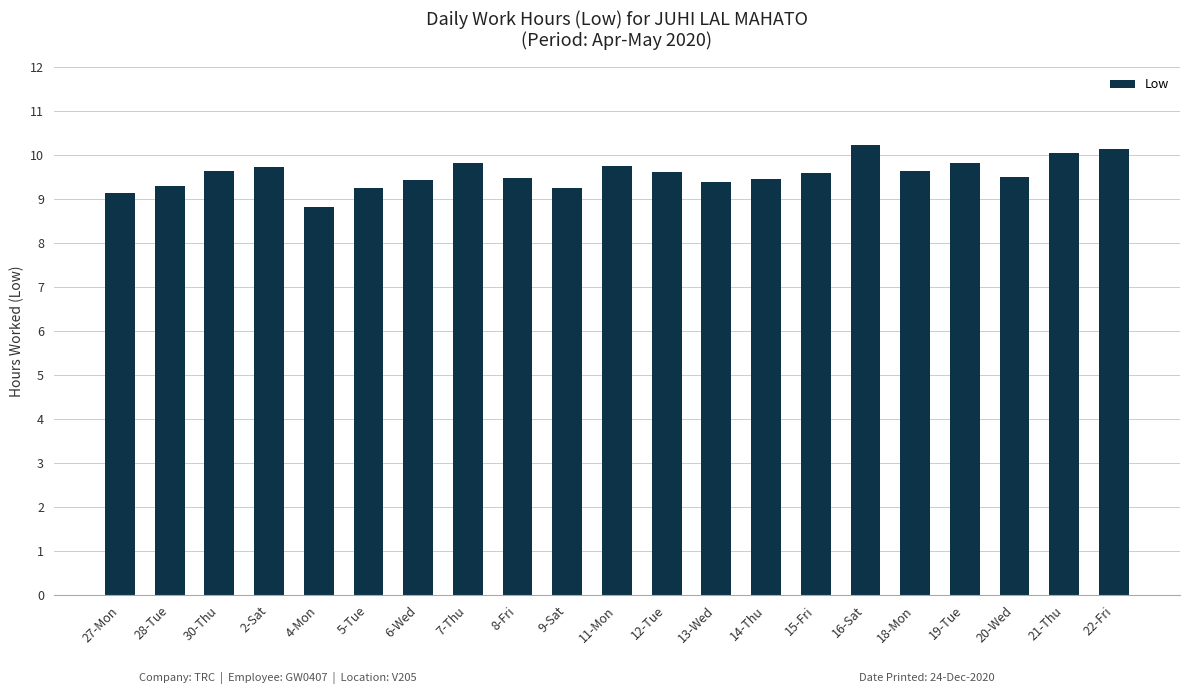

The value at 22-Fri is 10.2. True or false?

True